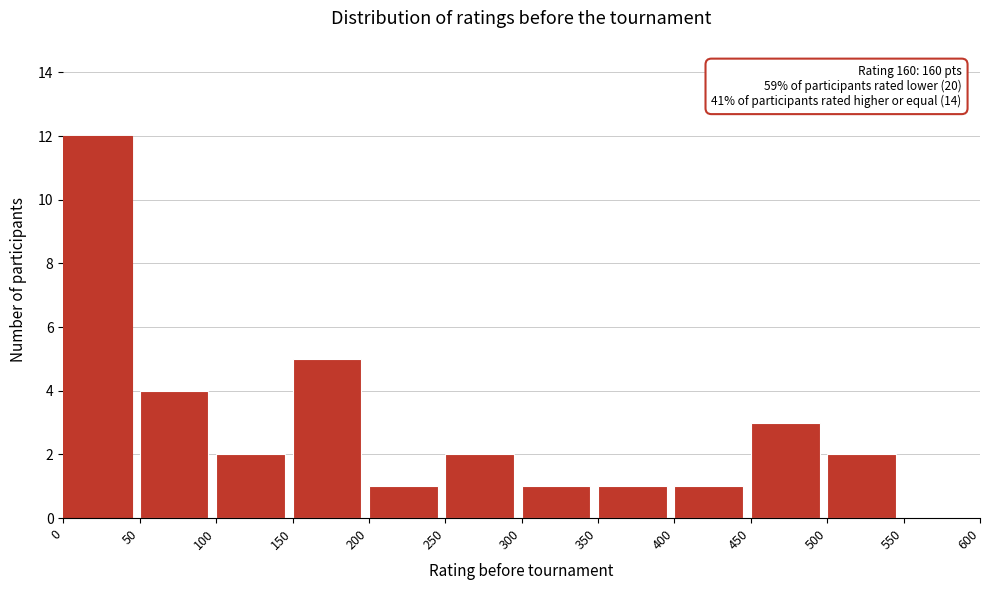

Which range on the x-axis has the tallest bar?

0 to 50